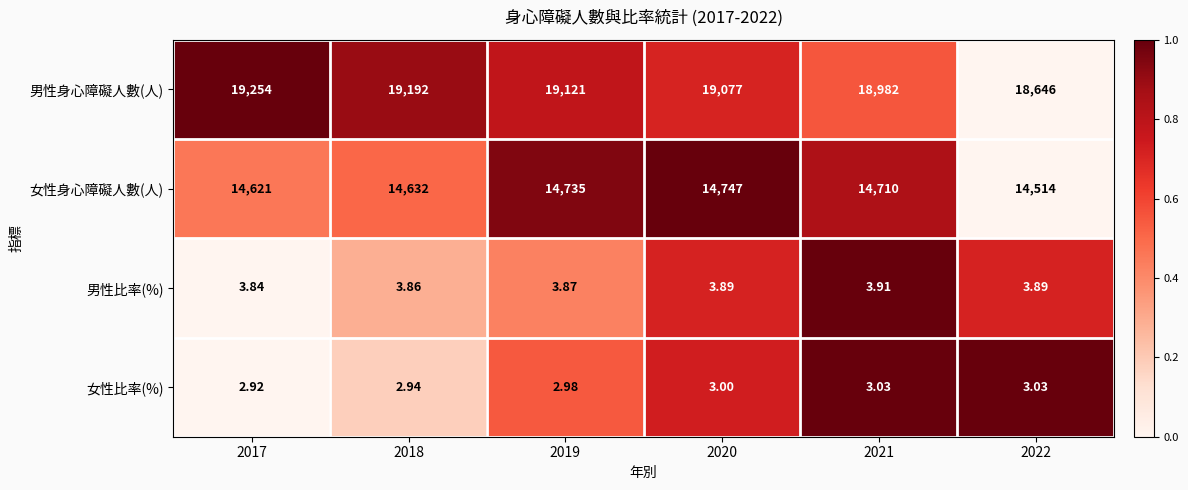

How many data points in 男性身心障礙人數(人) are less than 19121?

3